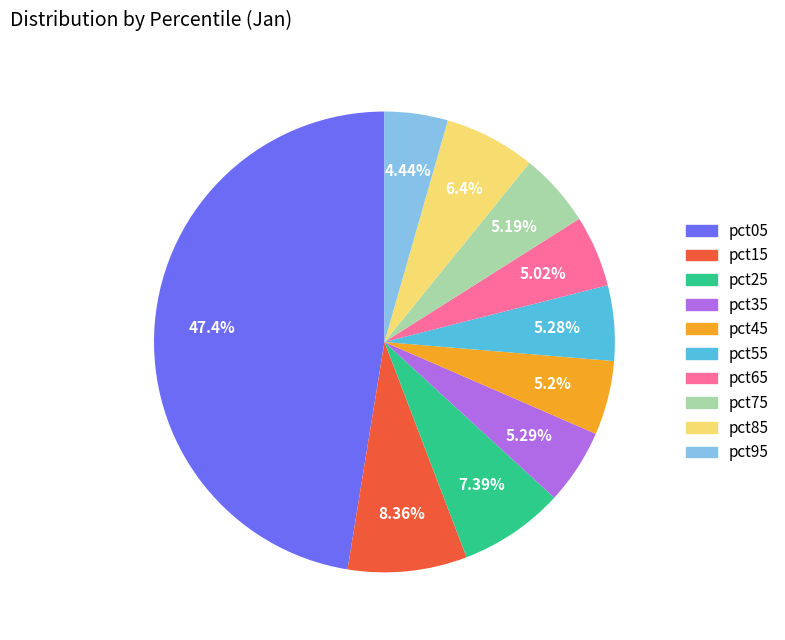

Combined, do pct05 and pct25 account for over 50%?

Yes